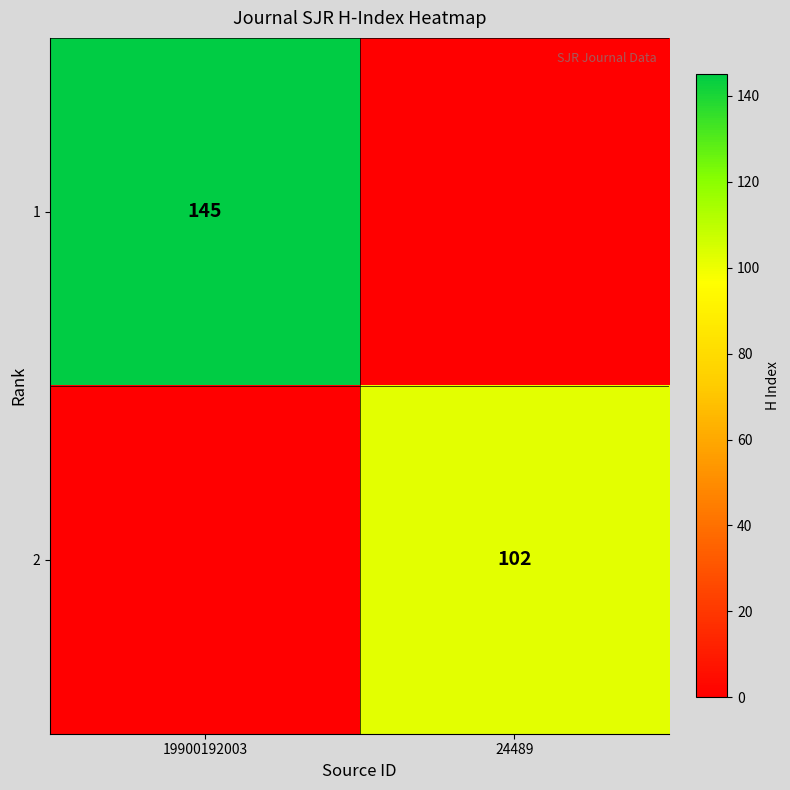

At which category is the sum across all series the highest?

19900192003